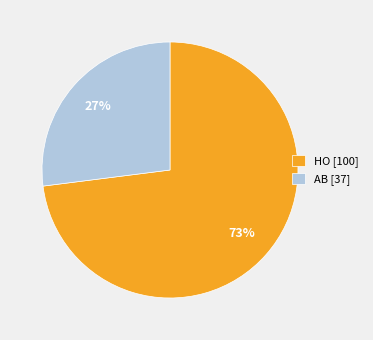

True or false: AB accounts for 27% of the total.

True